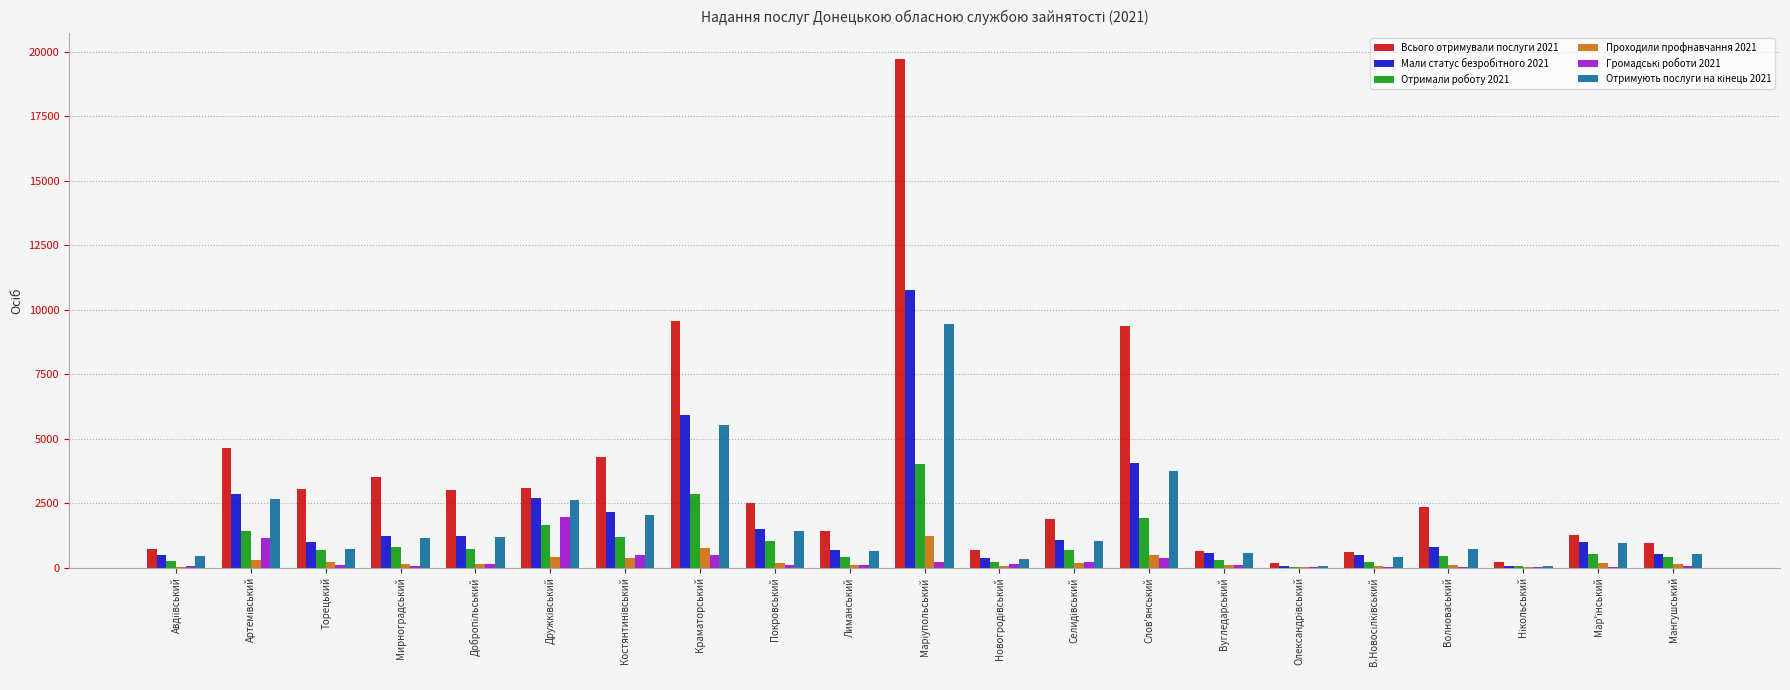

The value of Всього отримували послуги 2021 at Лиманський is 1406. True or false?

True